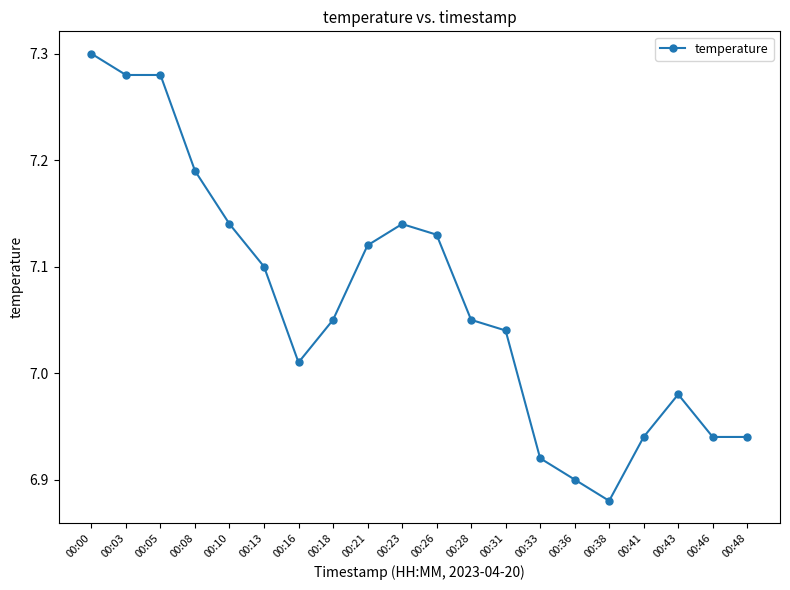

True or false: there are more than 1 points higher than both neighbors.

True